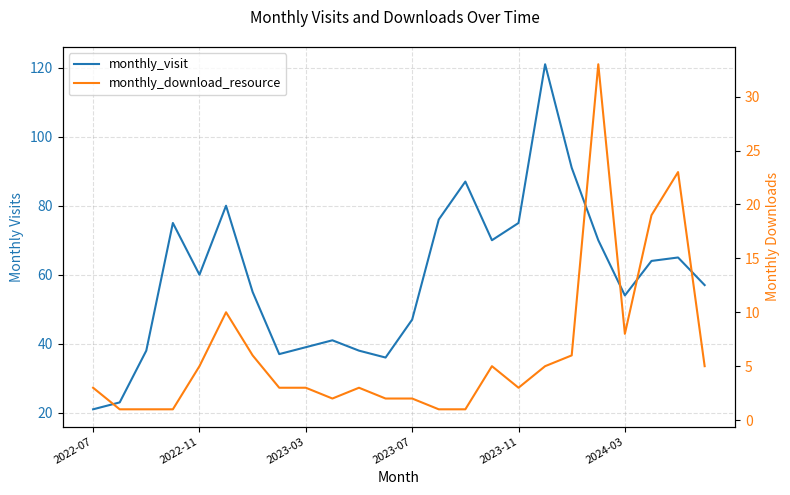

True or false: monthly_visit and monthly_download_resource intersect in this chart.

False